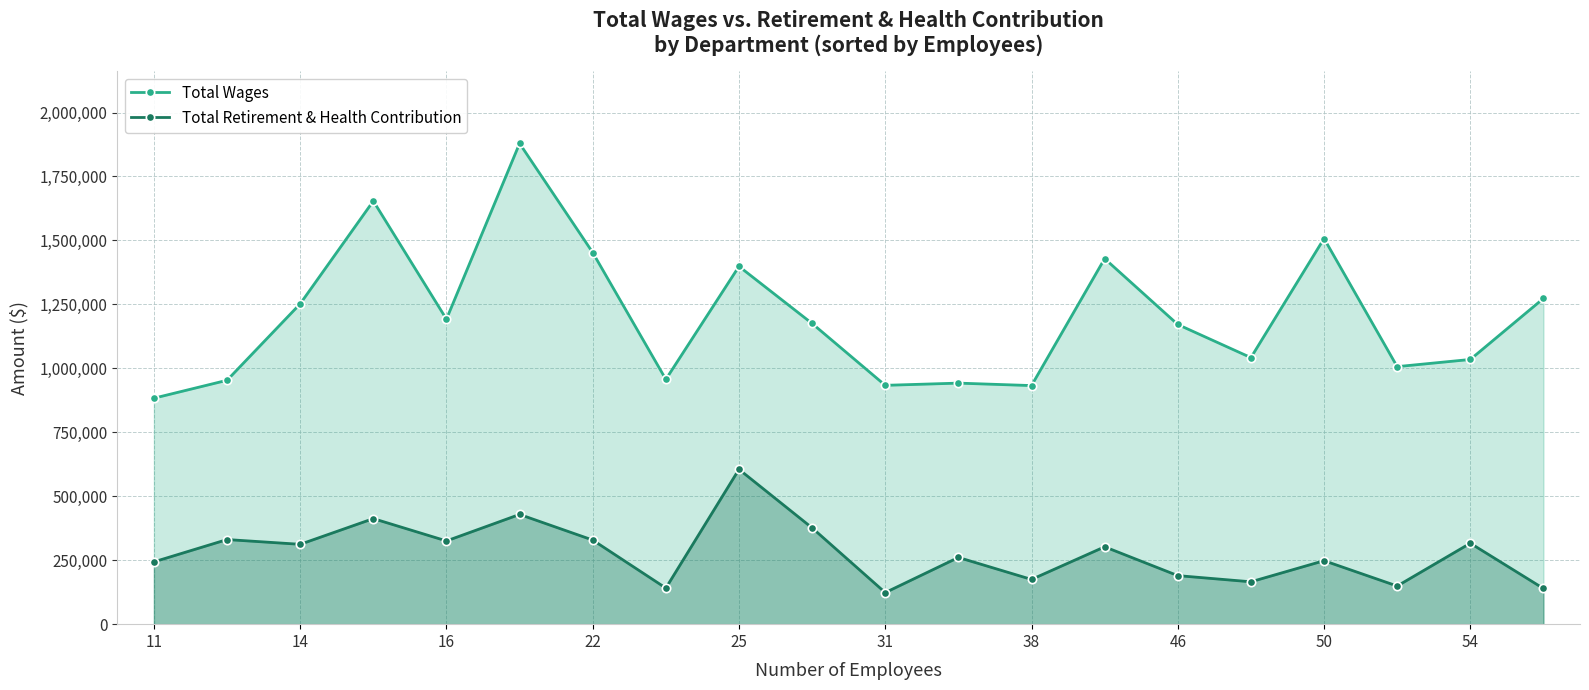

At 31, list the series in order from largest to smallest.

Total Wages, Total Retirement & Health Contribution